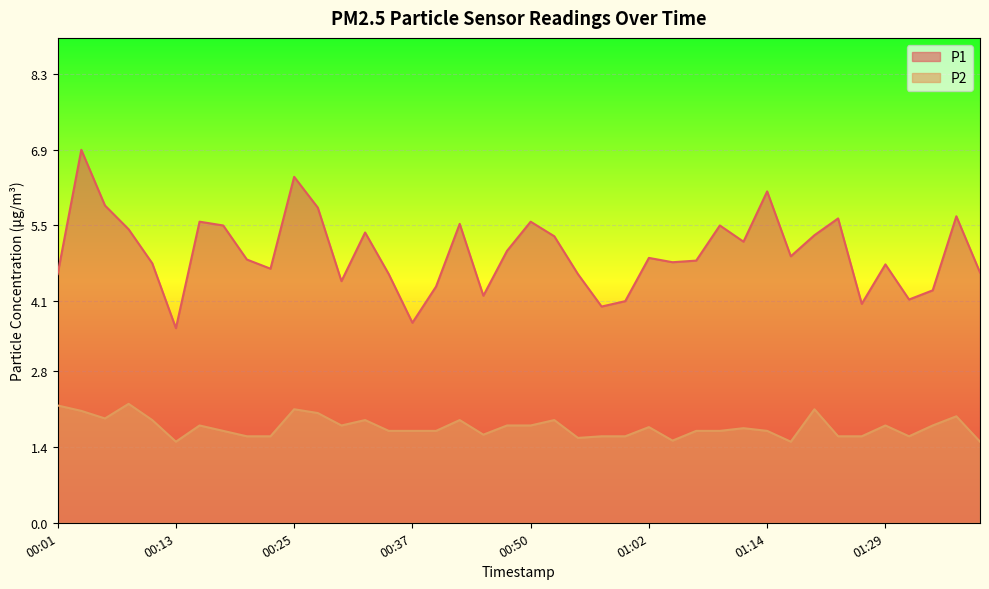

What is the difference between the highest and lowest values at 00:08?

3.2